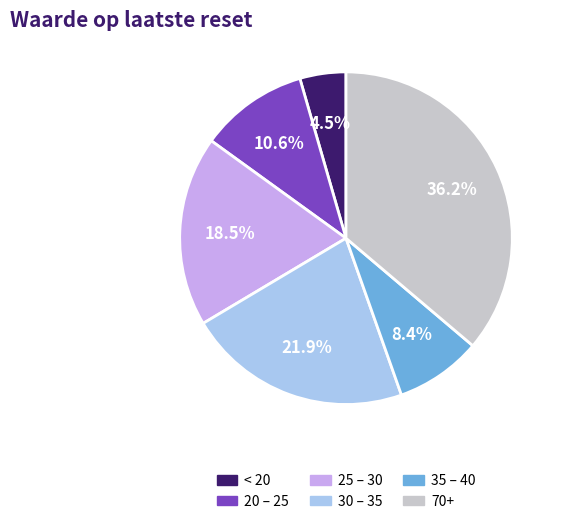

Does any single category account for the majority?

No